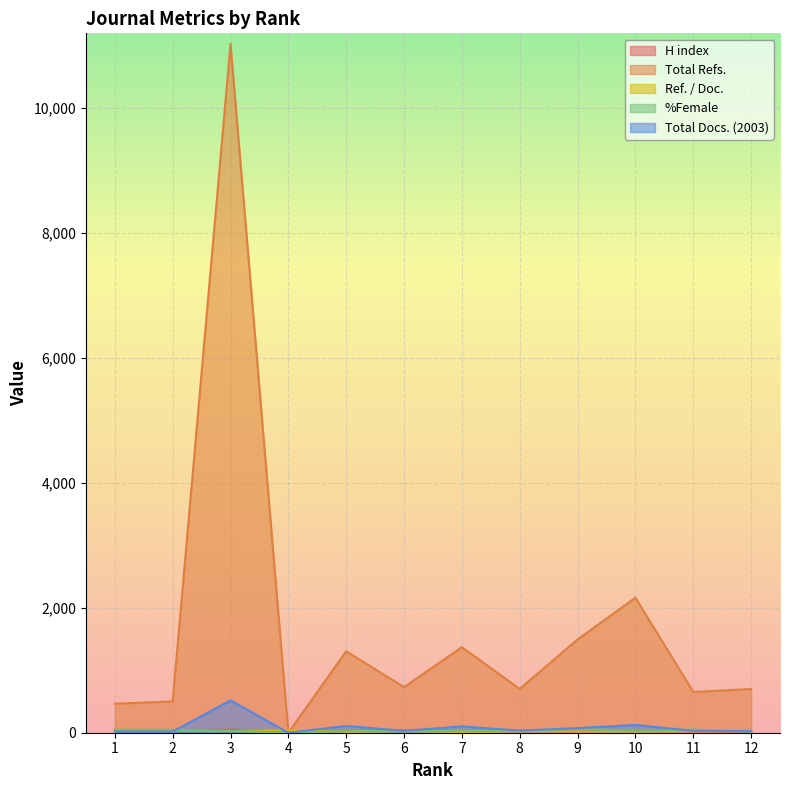

How many positive values does the %Female series have?

11